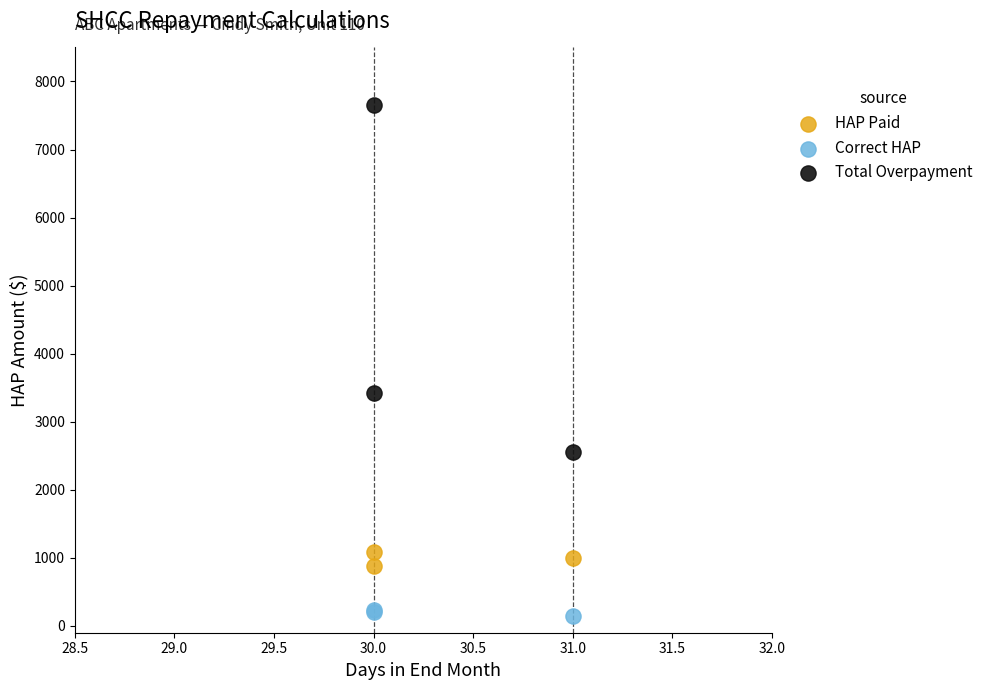

Which series contains the highest Y value?

Total Overpayment